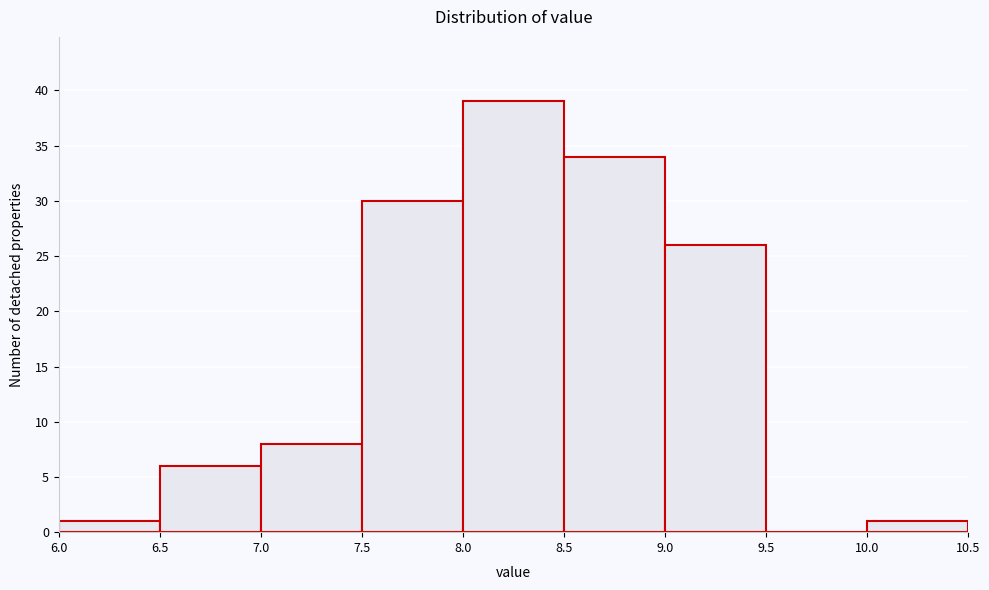

Reading left to right, list every bar in this chart as the range it spans on the x-axis followed by its height. The values are not printed on the chart, so give them approximately, as read against the axis.

6.0 to 6.5: 1
6.5 to 7.0: 6
7.0 to 7.5: 8
7.5 to 8.0: 30
8.0 to 8.5: 39
8.5 to 9.0: 34
9.0 to 9.5: 26
9.5 to 10.0: 0
10.0 to 10.5: 1